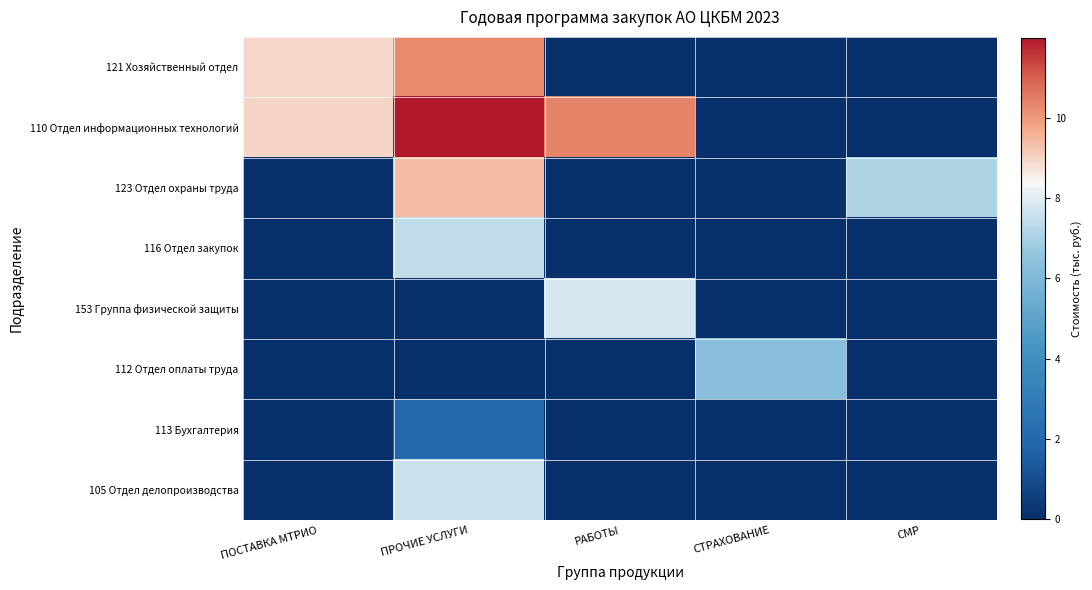

How many distinct data groups are displayed?

8